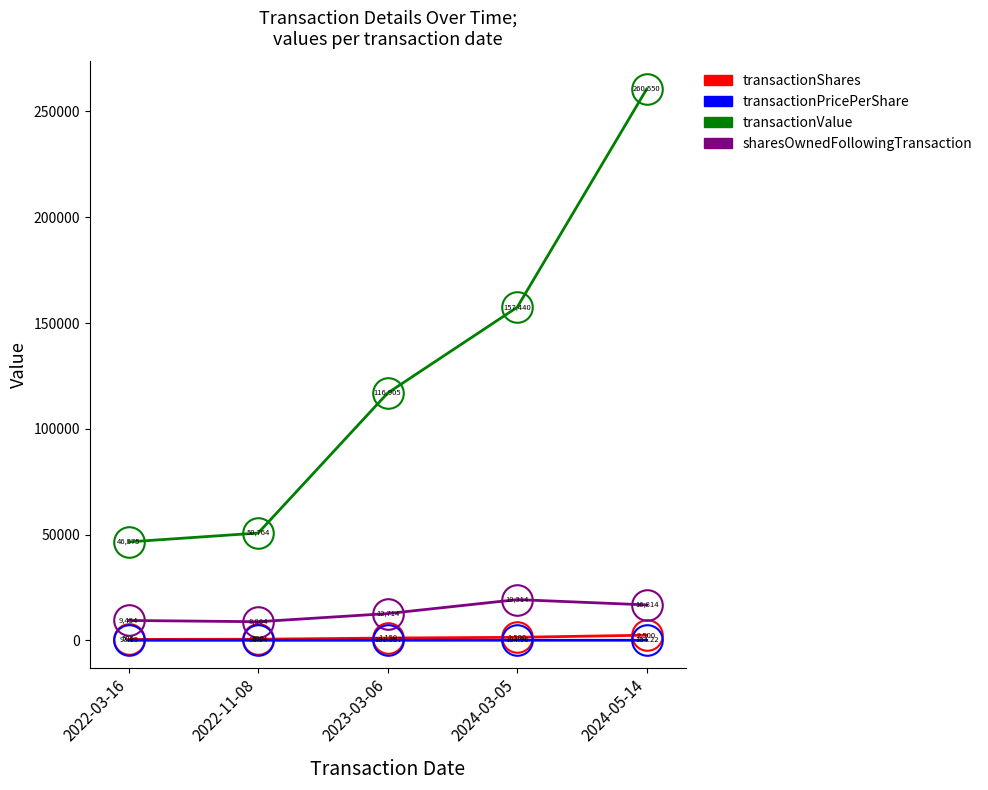

What is the sum of all transactionPricePerShare values?

490.0